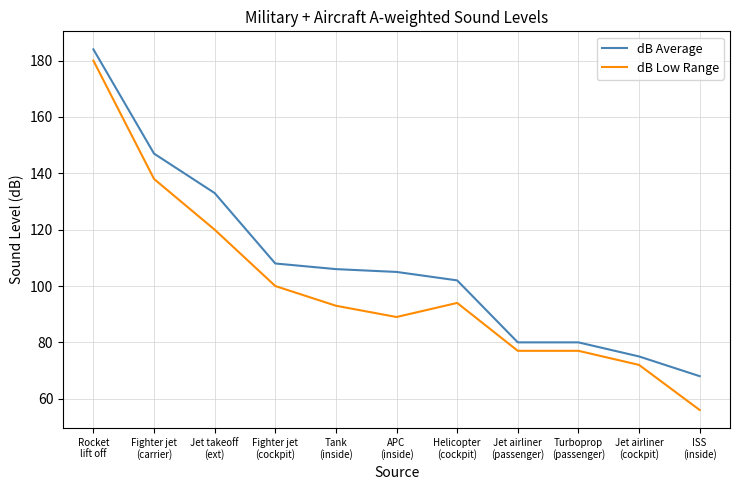

True or false: dB Low Range and dB Average cross at least once.

False